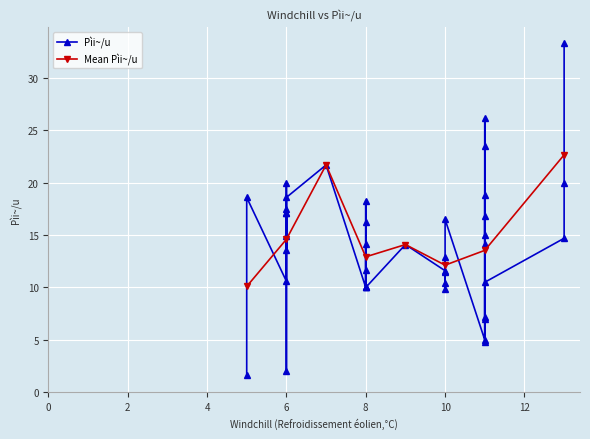

True or false: Mean Pìi~/u has more than 0 interior local peaks.

True